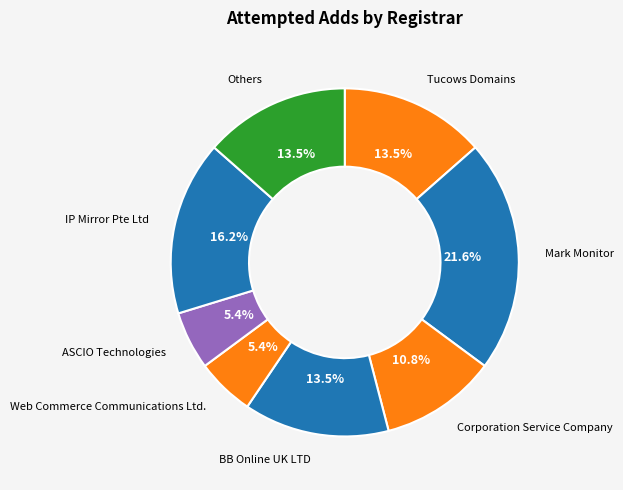

How many slices are in this pie chart?

8